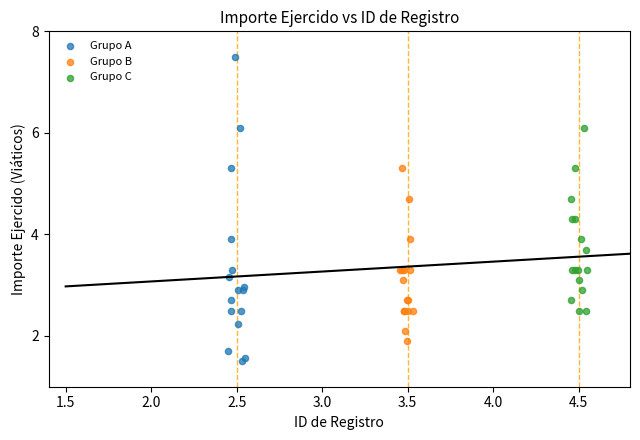

Which series reaches the maximum Y coordinate?

Grupo A